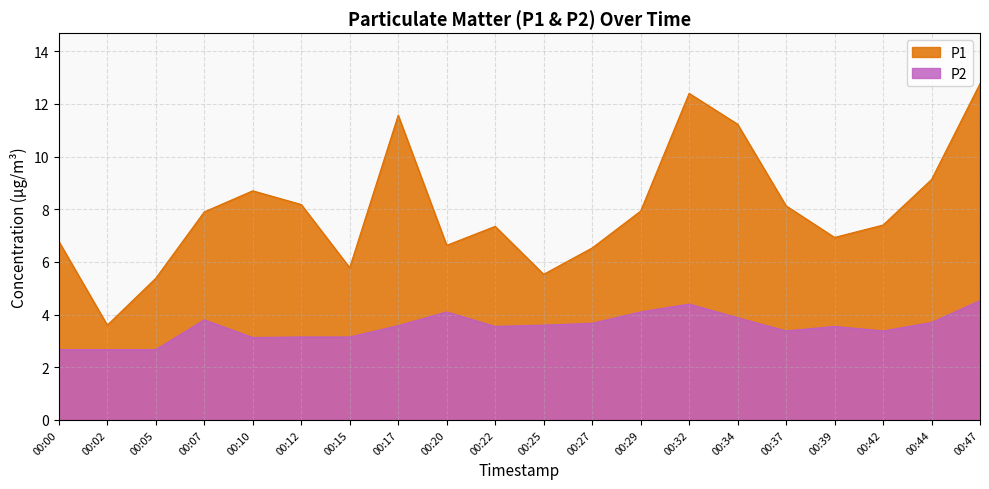

How many data points in P1 are above 7?

12